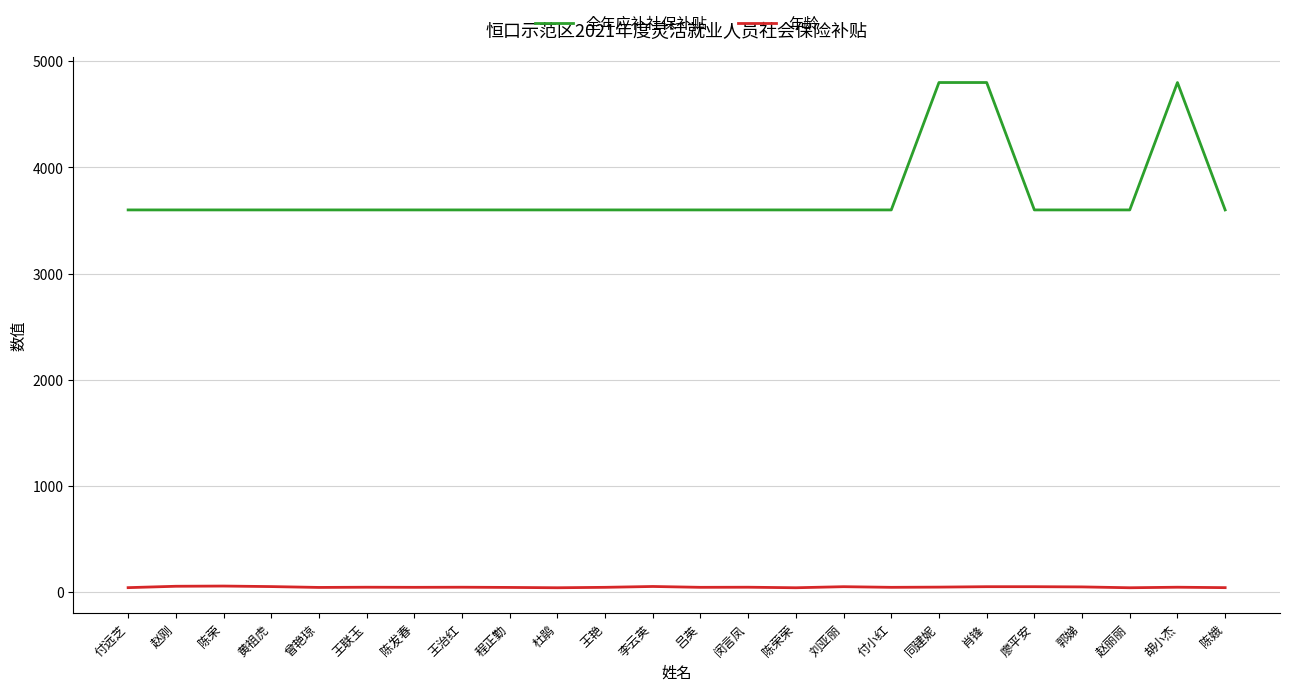

At 胡小杰, list the series in order from smallest to largest.

年龄, 全年应补社保补贴